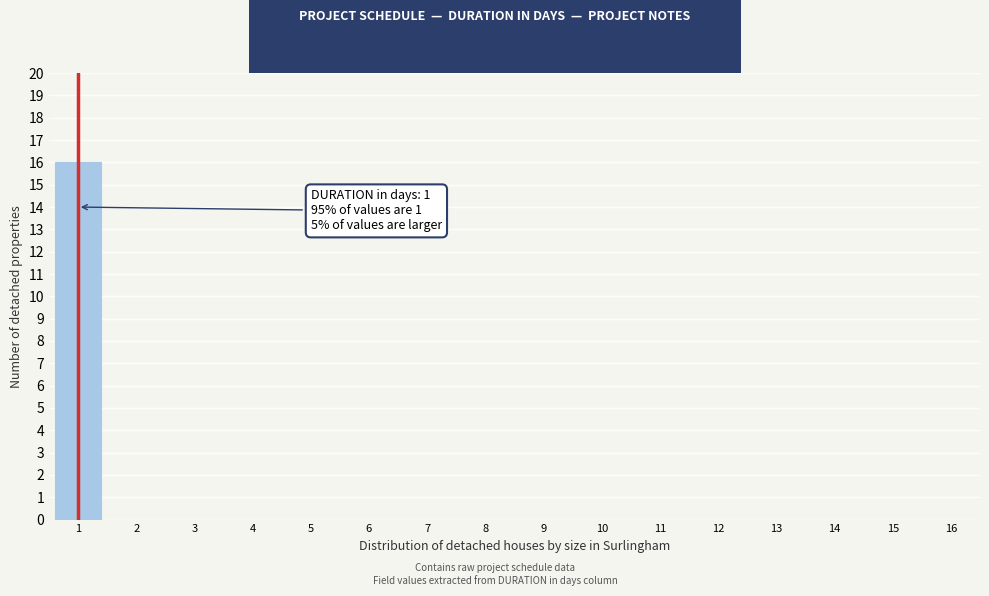

Which range on the x-axis has the tallest bar?

0.5 to 1.5